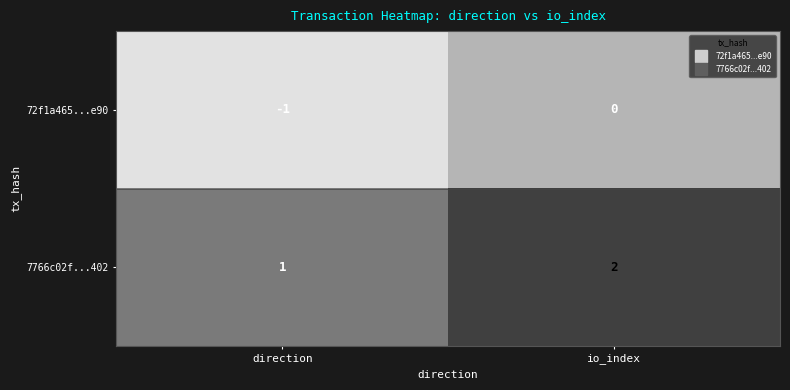

List the series in order of their overall mean, lowest first.

72f1a465...e90, 7766c02f...402